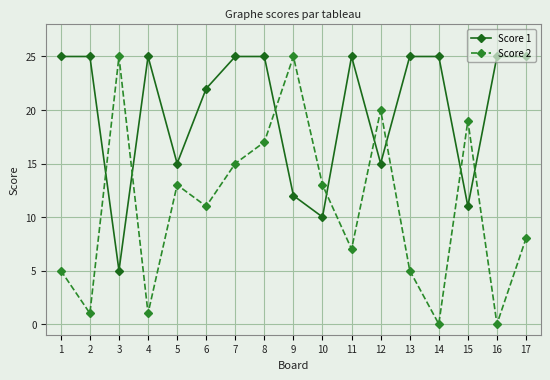

At 2, list the series in order from largest to smallest.

Score 1, Score 2